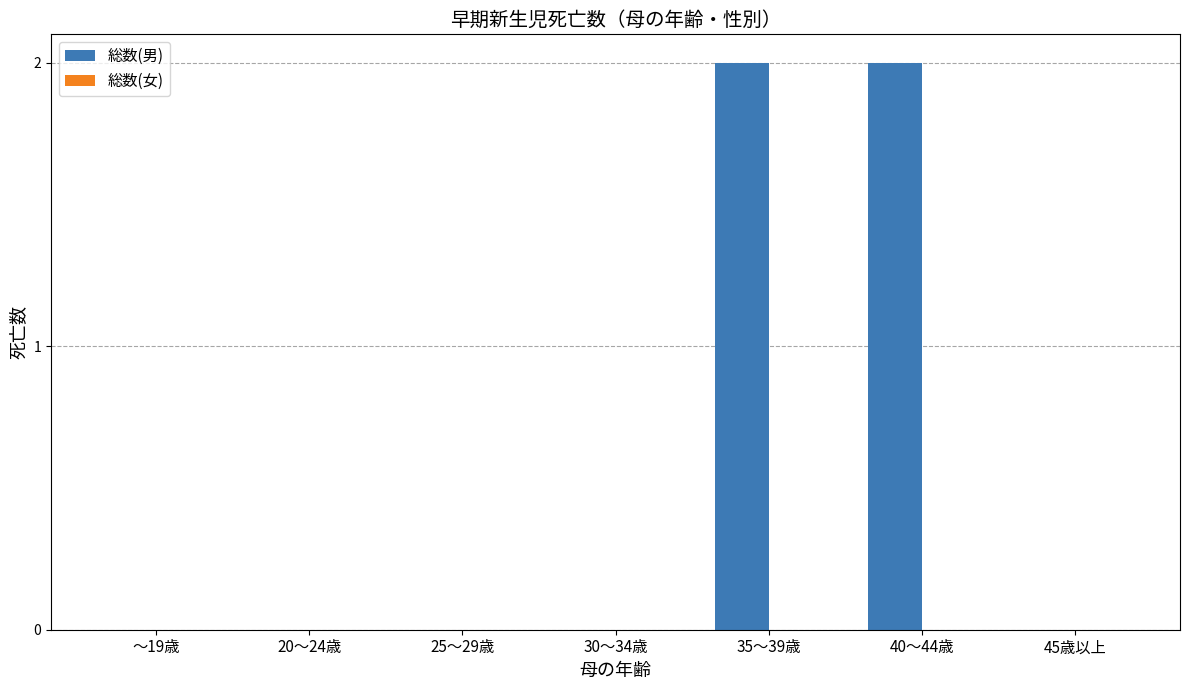

Reading left to right, transcribe all the data shown in this chart.

～19歳=0	20～24歳=0	25～29歳=0	30～34歳=0	35～39歳=2	40～44歳=2	45歳以上=0